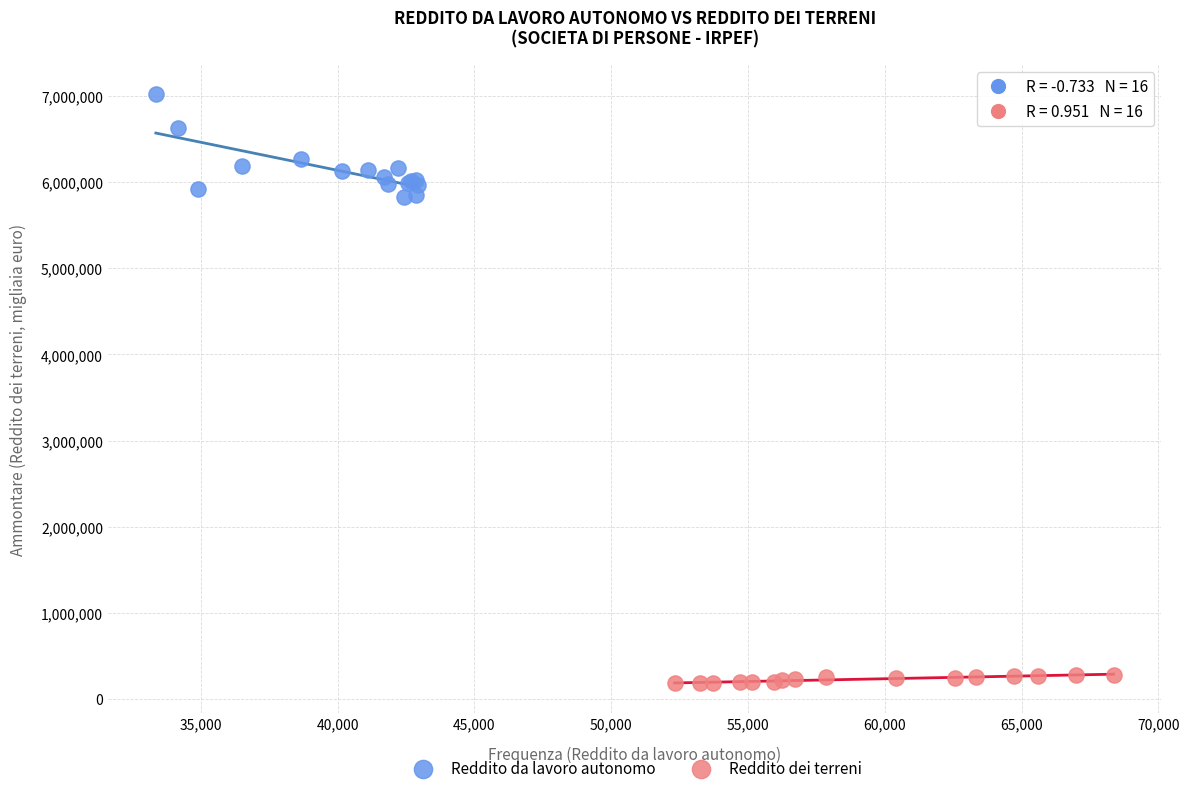

What are all the series names shown in the legend?

Reddito da lavoro autonomo, Reddito dei terreni